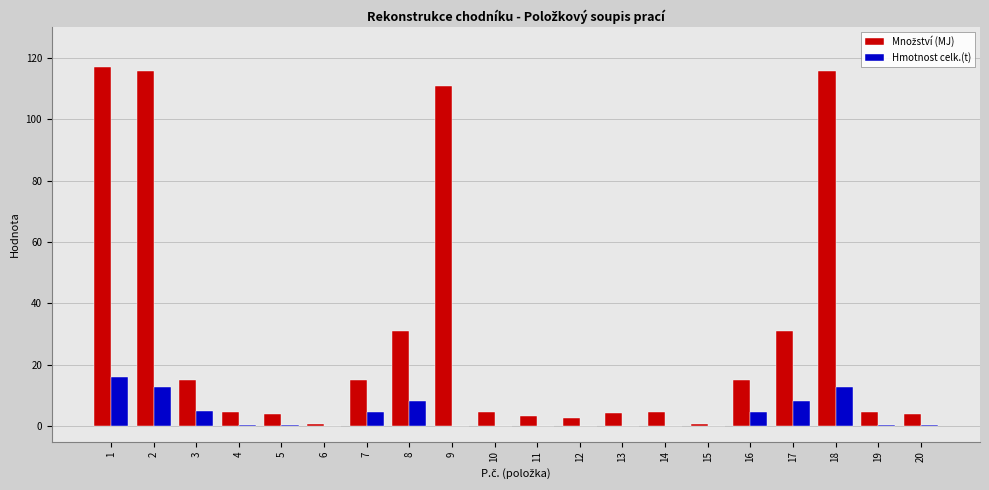

What is the maximum value shown in the chart?

117.1